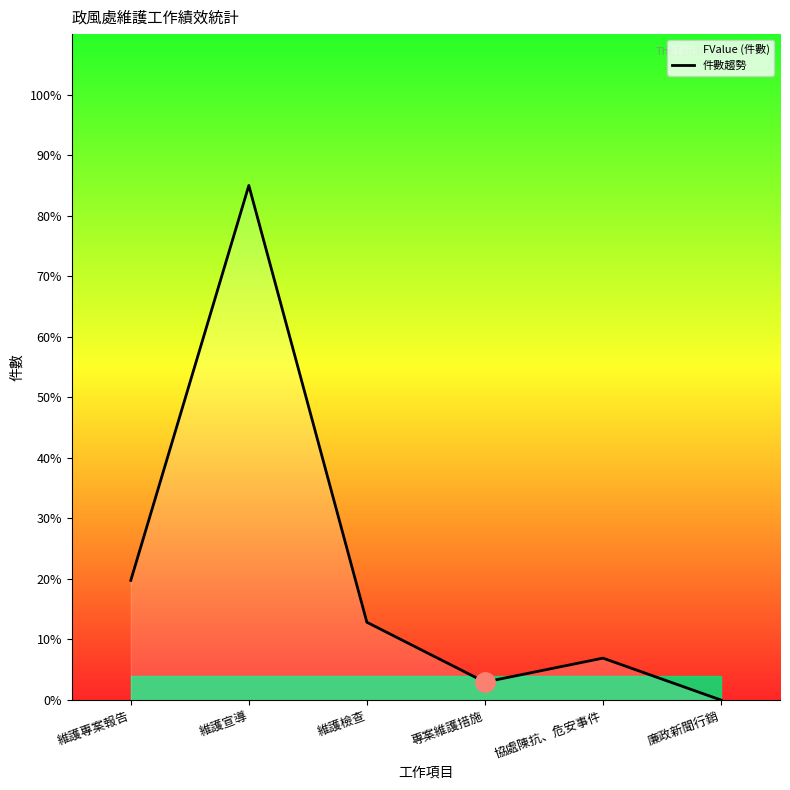

Read the value at 協處陳抗、危安事件.

6.9